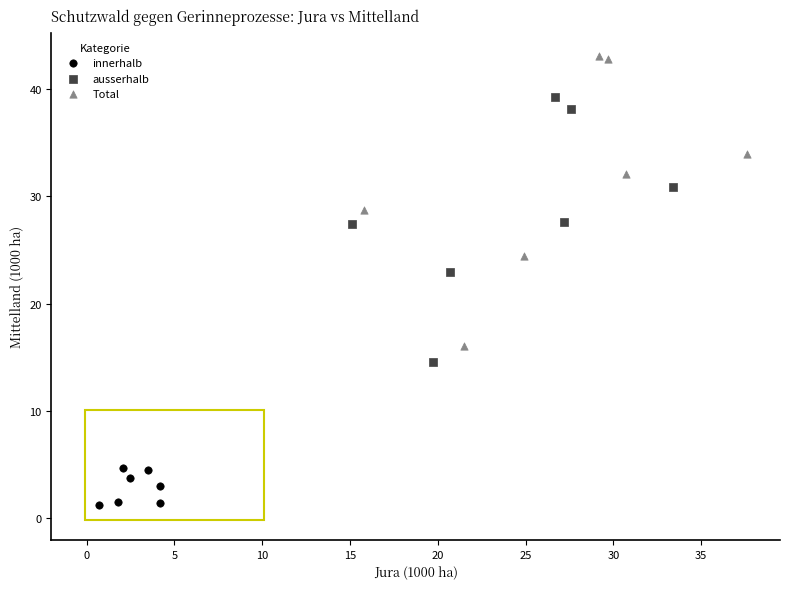

Which series reaches the minimum Y coordinate?

innerhalb